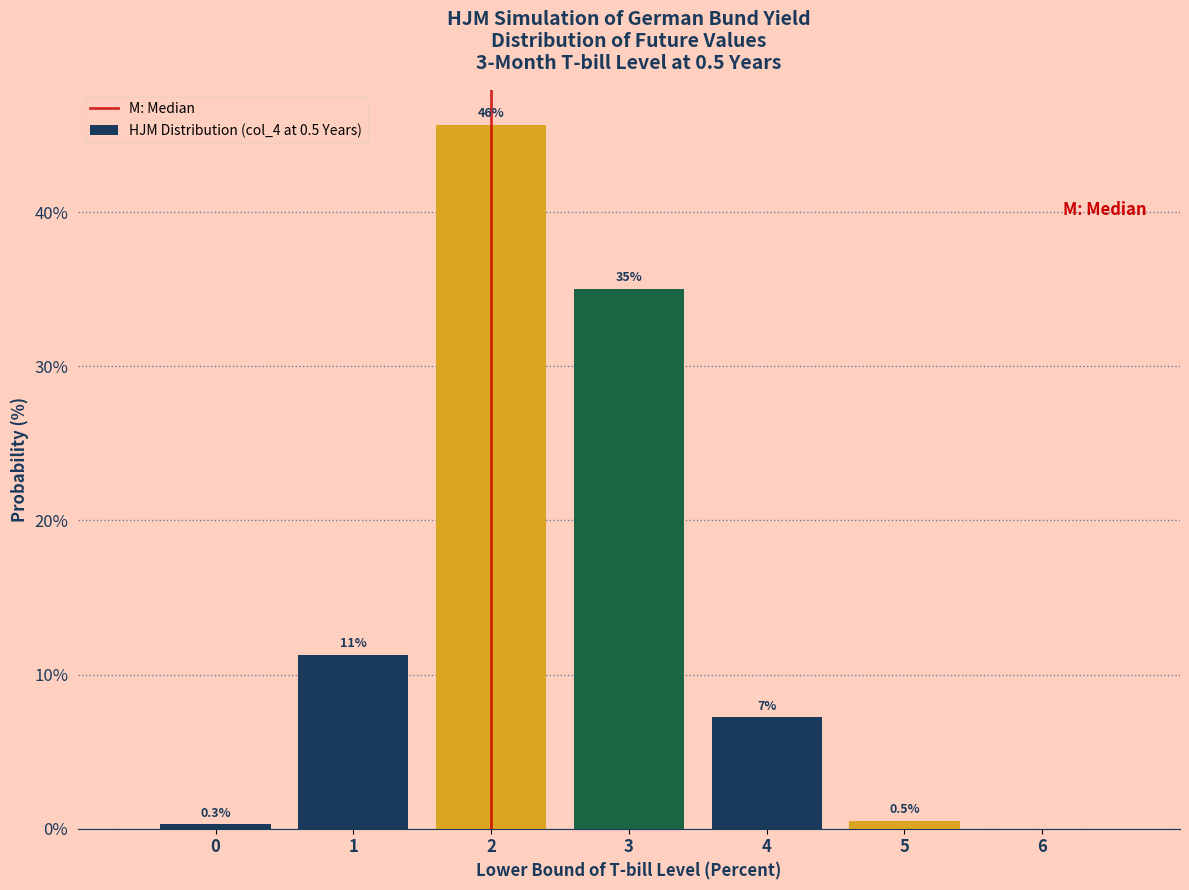

Which has a higher value, 0 or 5?

5